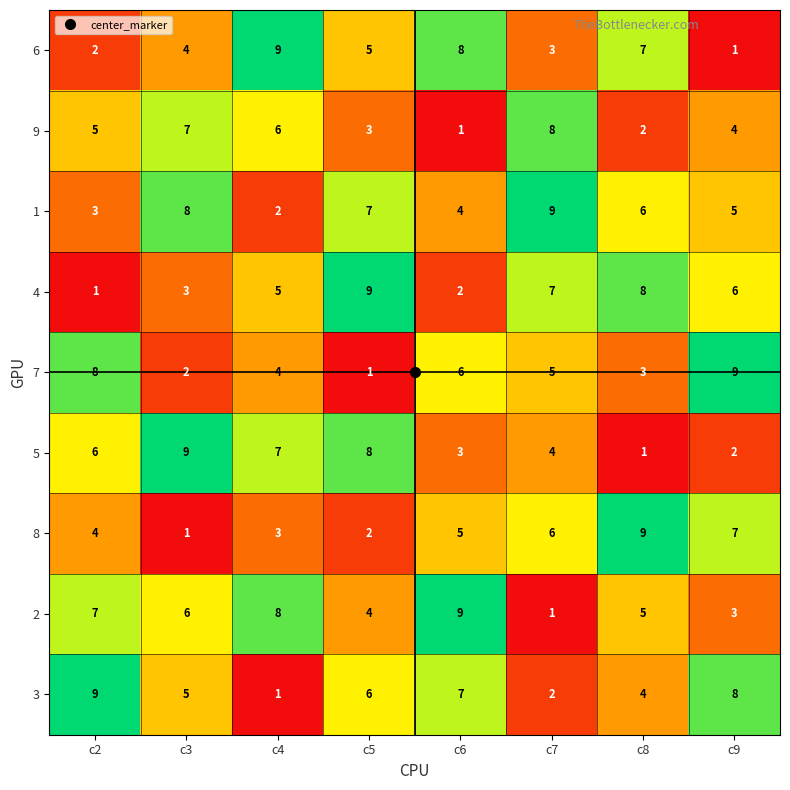

Is the value of 2 at c9 greater than the value of 1 at c8?

No